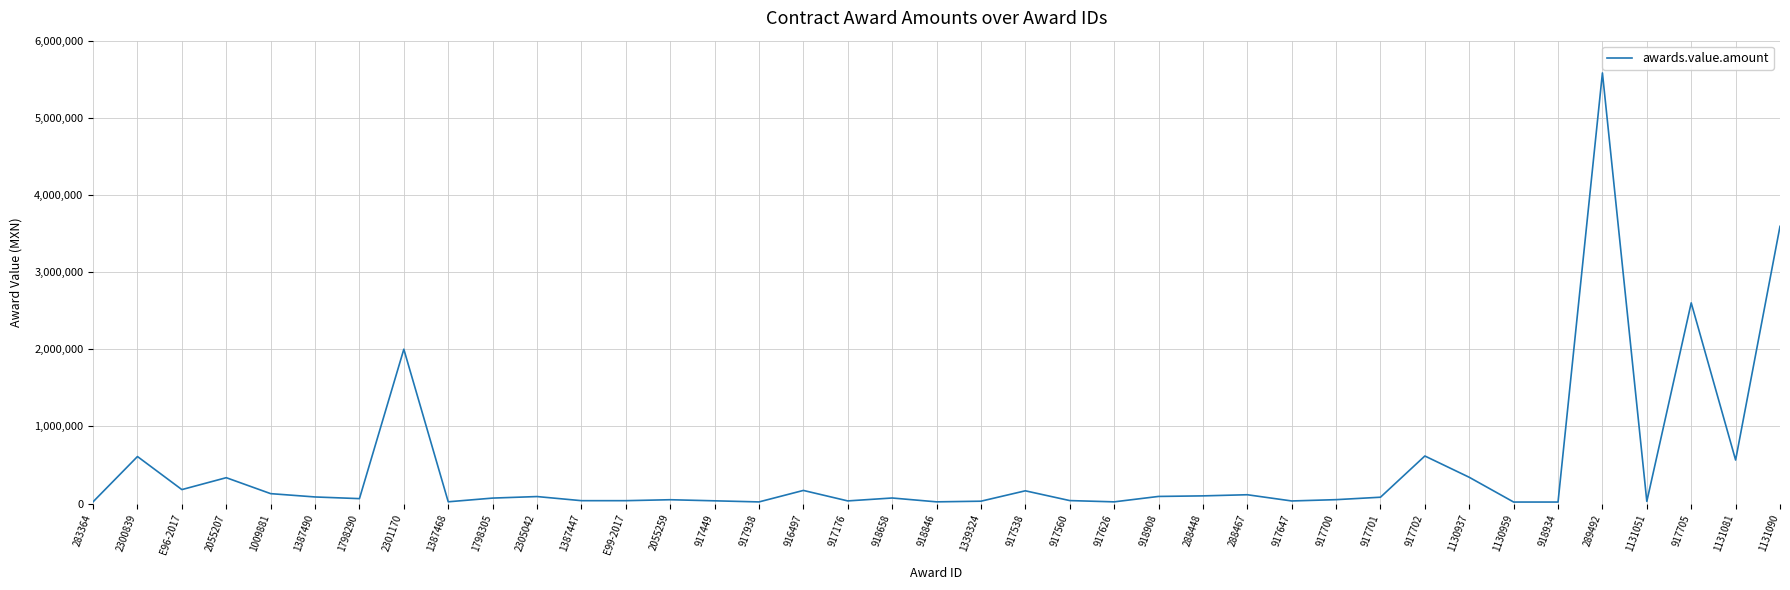

What is the ratio of the value at E96-2017 to the value at 917538?

1.1